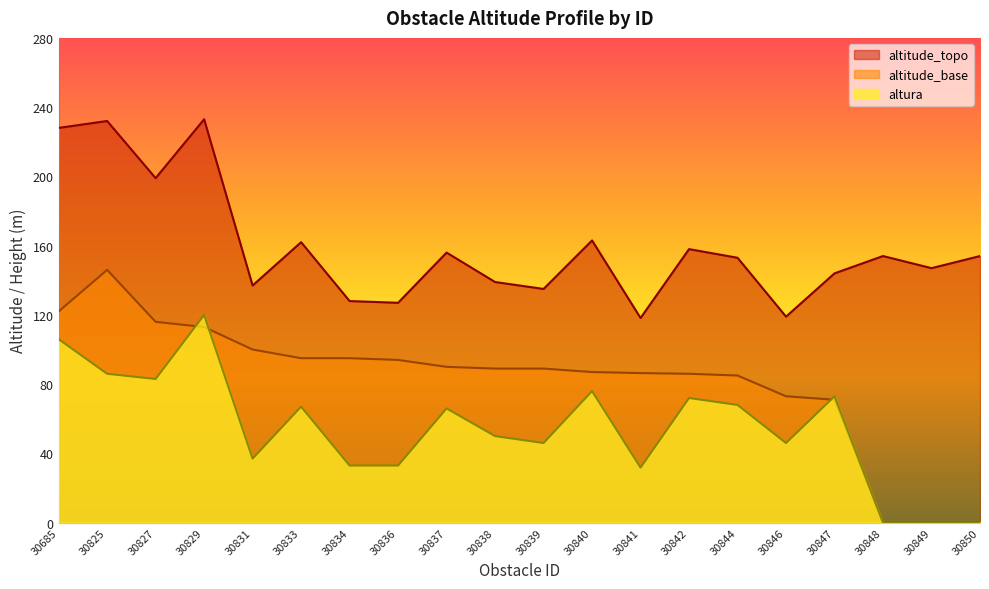

Does the chart display data point markers on the line(s)?

No